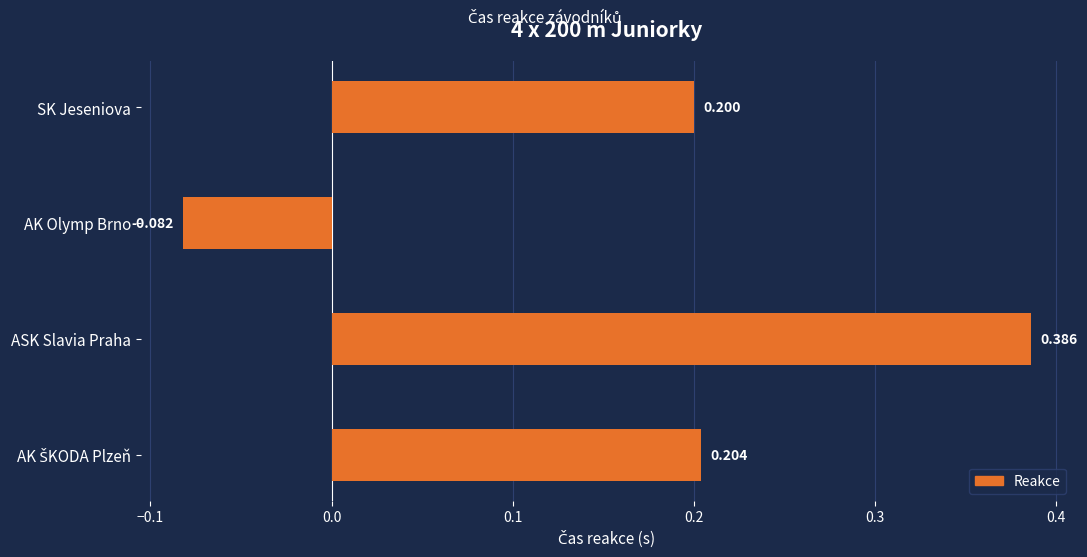

Between ASK Slavia Praha and AK Olymp Brno, which is larger?

ASK Slavia Praha